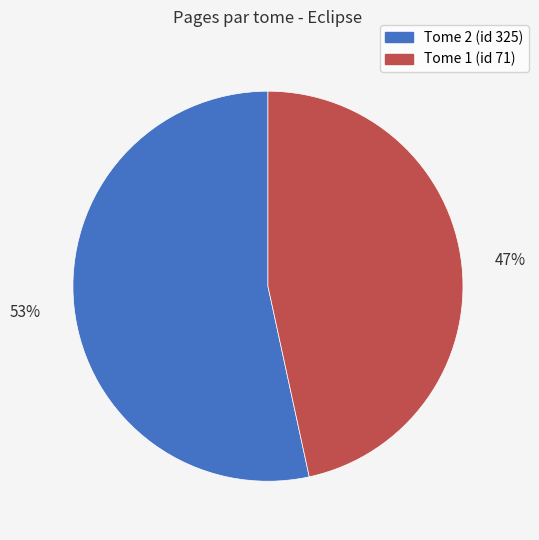

Is there a majority slice in this chart?

Yes